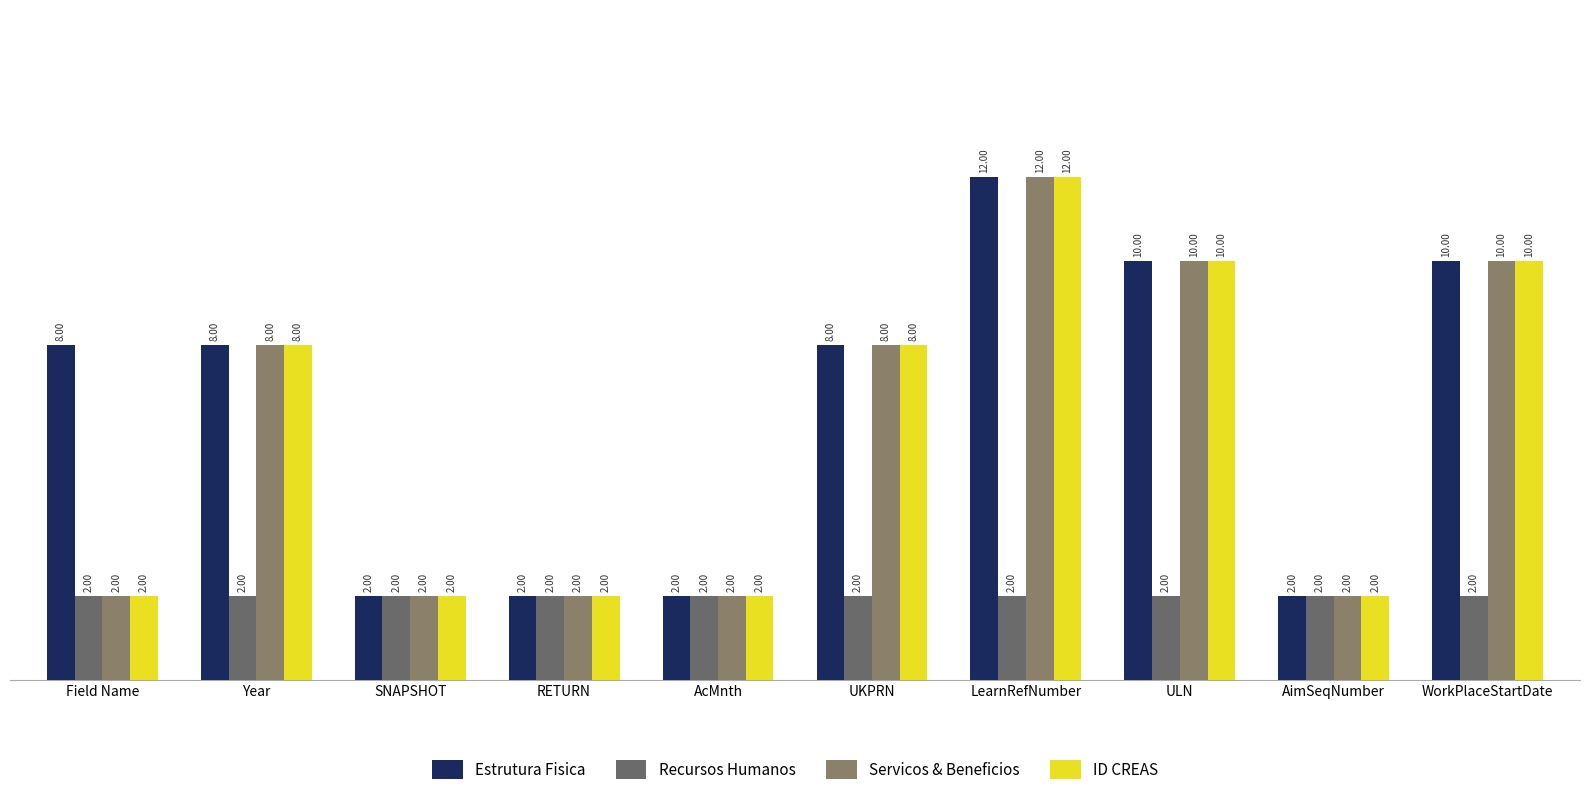

What is the spread (max minus min) of values at UKPRN?

6